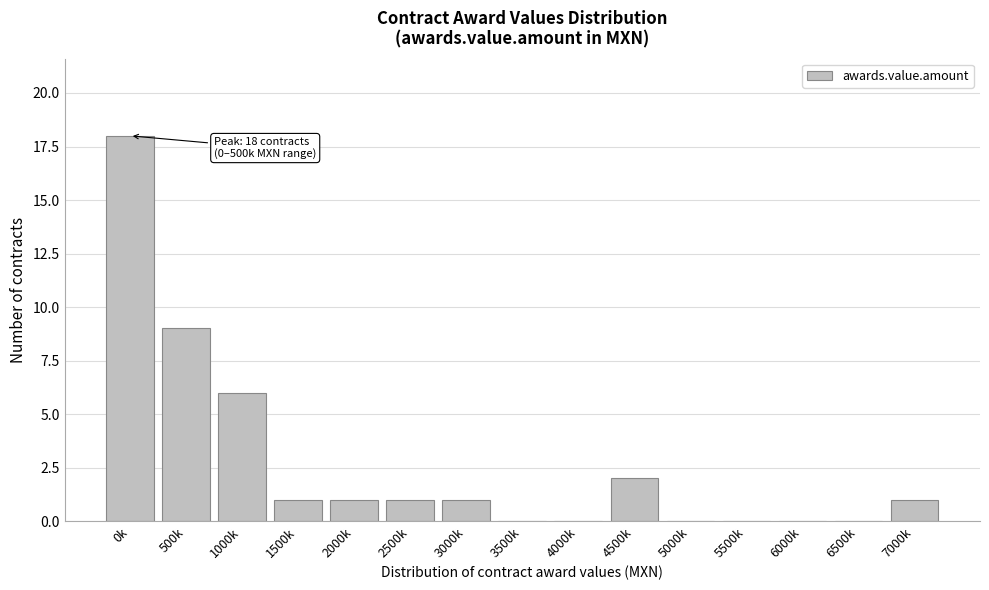

Reading left to right, list all the values displayed in this chart.

0k=18	500k=9	1000k=6	1500k=1	2000k=1	2500k=1	3000k=1	3500k=0	4000k=0	4500k=2	5000k=0	5500k=0	6000k=0	6500k=0	7000k=1